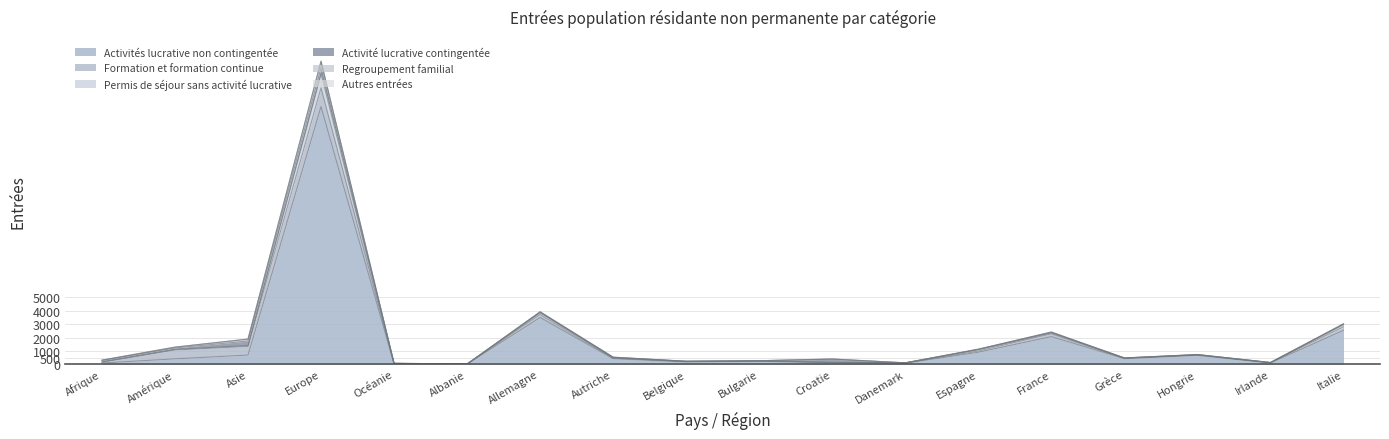

What are all the series names shown in the legend?

Activités lucrative non contingentée, Formation et formation continue, Permis de séjour sans activité lucrative, Activité lucrative contingentée, Regroupement familial, Autres entrées